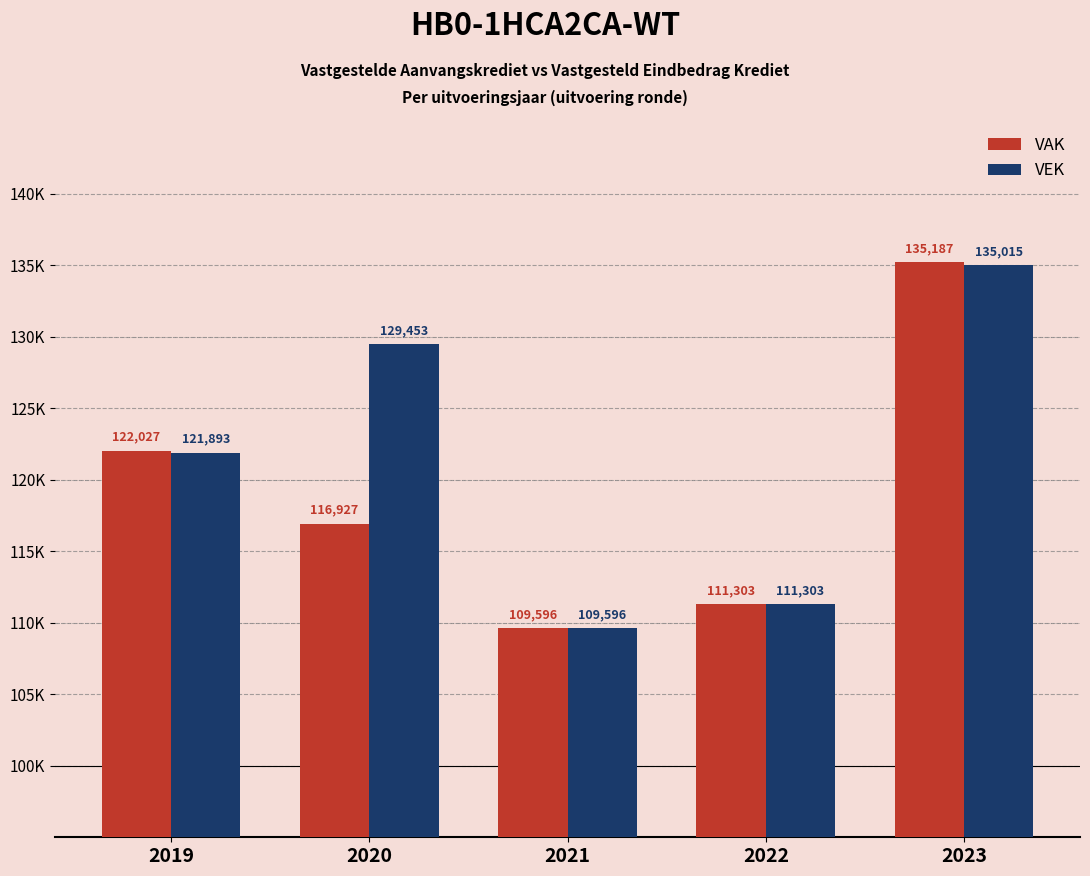

What are all the series names shown in the legend?

VAK, VEK